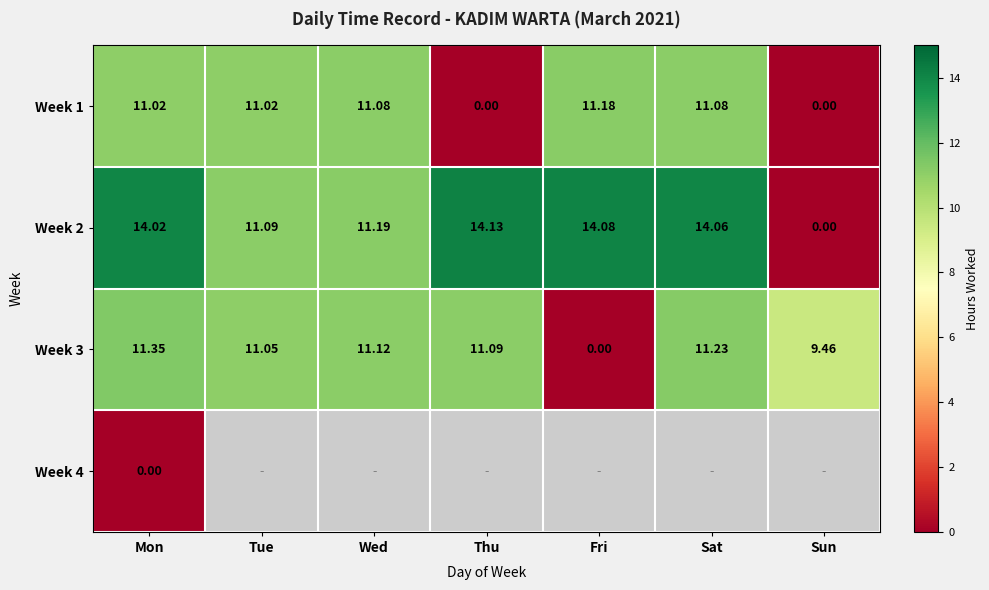

How many series are shown in this chart?

4